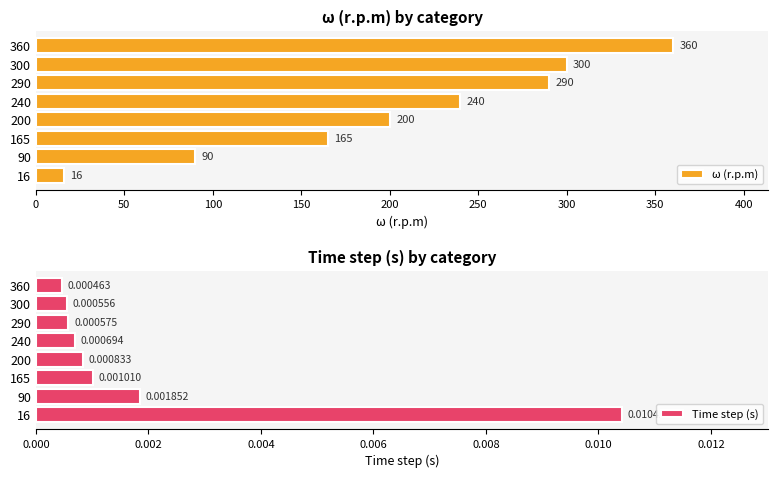

List the labels in order of Time step (s) value, largest first.

16, 90, 165, 200, 240, 290, 300, 360